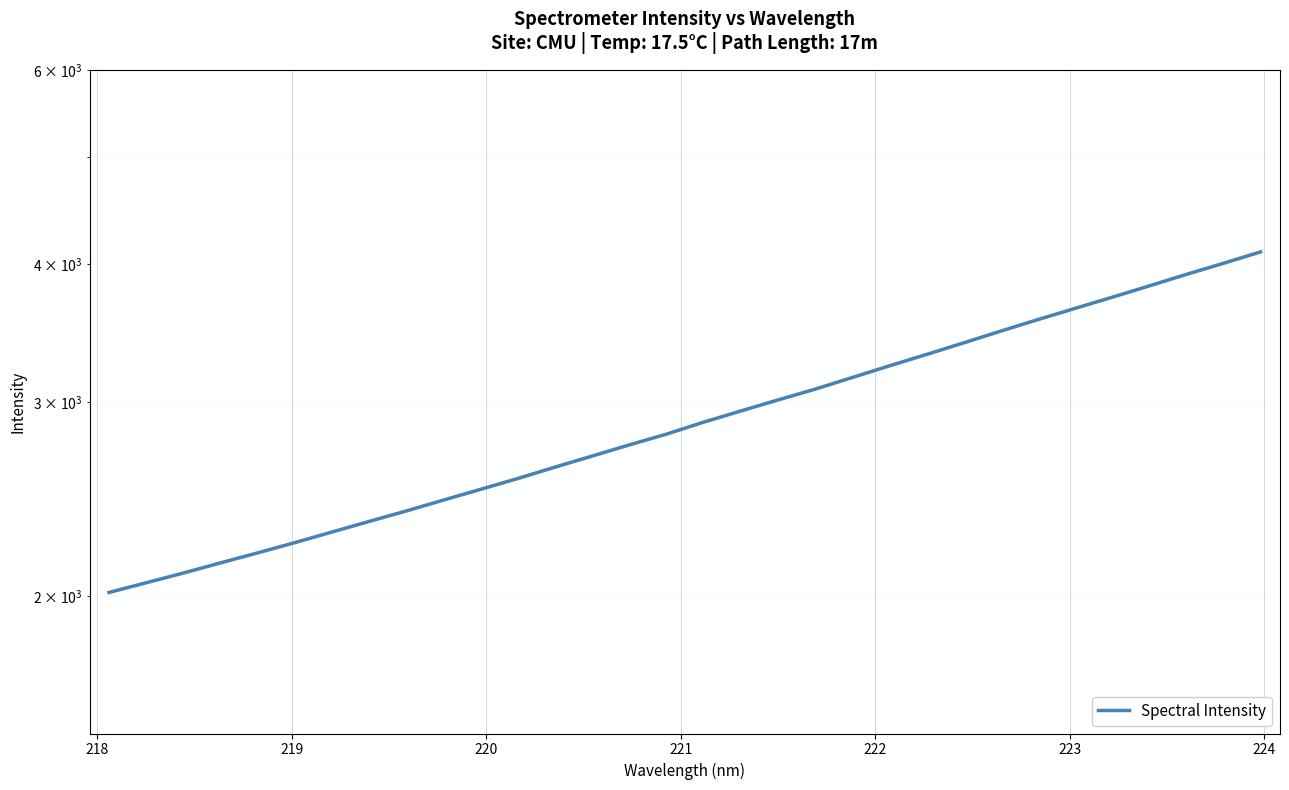

True or false: there are more than 2 points higher than both neighbors.

False